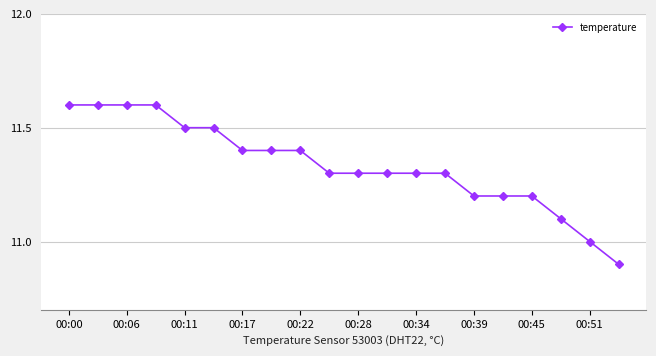

What is the sum of all values?

226.7